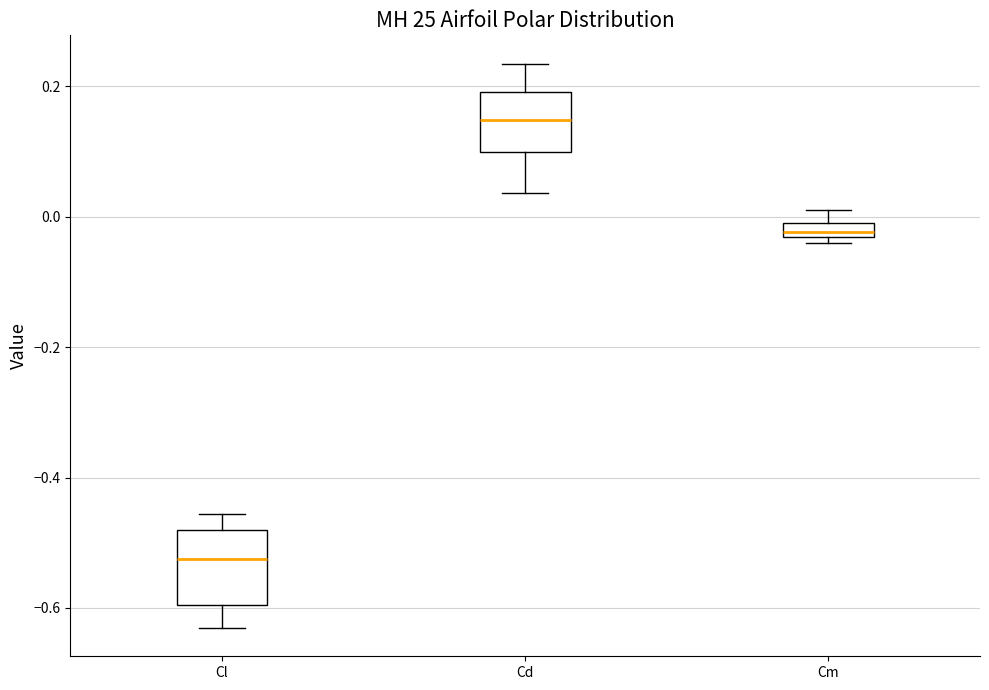

Comparing the boxes themselves (not the whiskers), which one is the tallest?

Cl